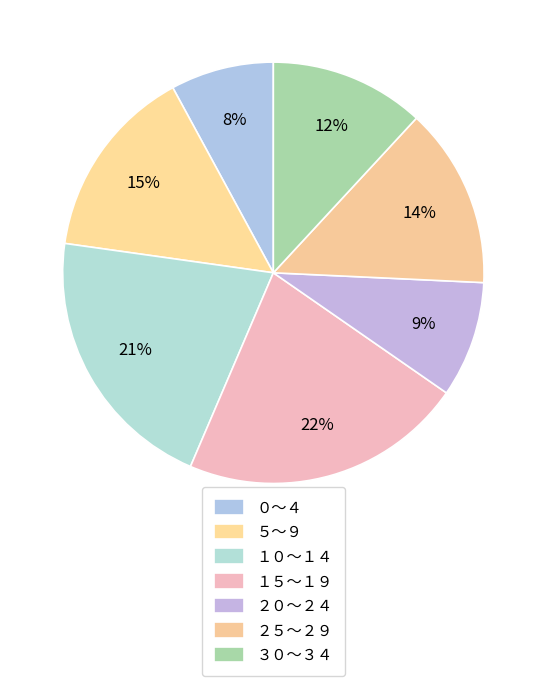

What percentage is the ２５～２９ slice, to the nearest percent?

14%